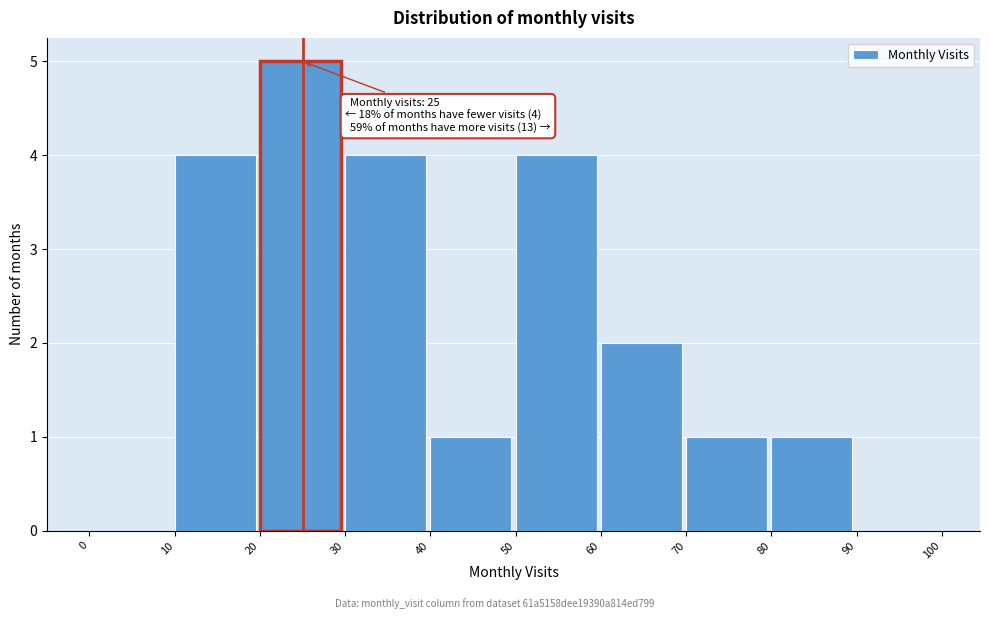

Over which range of the x-axis is the bar tallest?

20 to 30